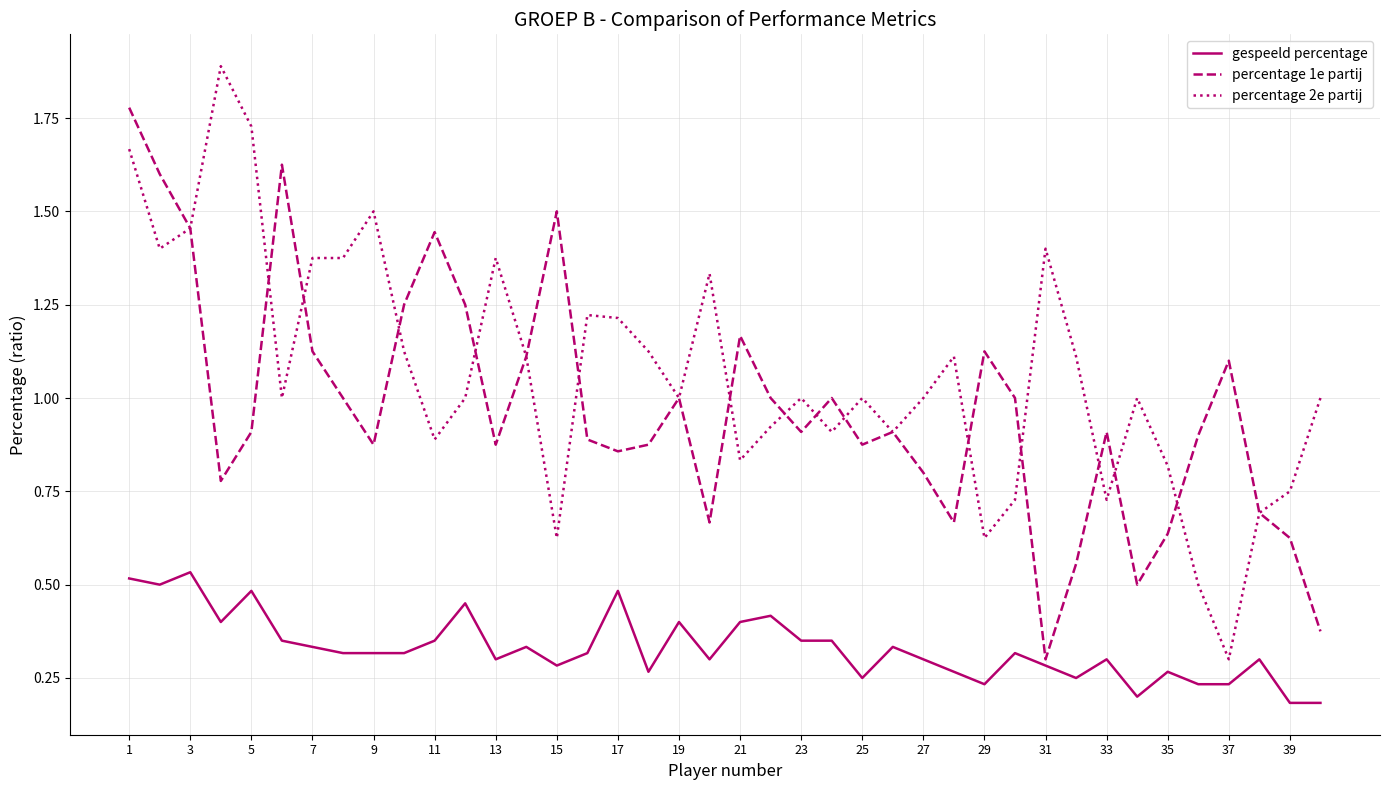

What is the greatest value displayed?

1.9